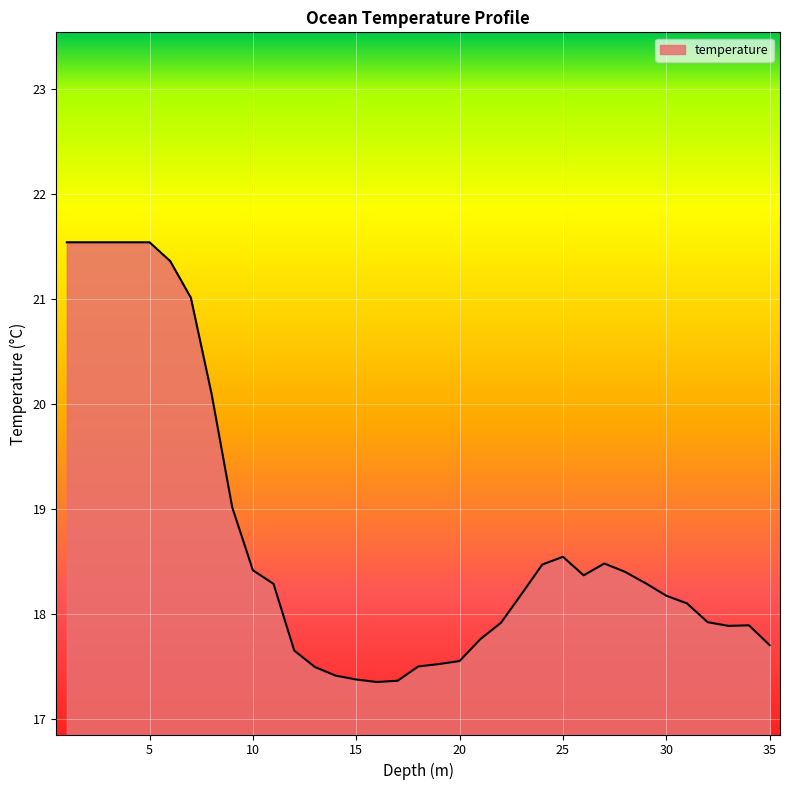

What is the greatest value displayed?

21.5